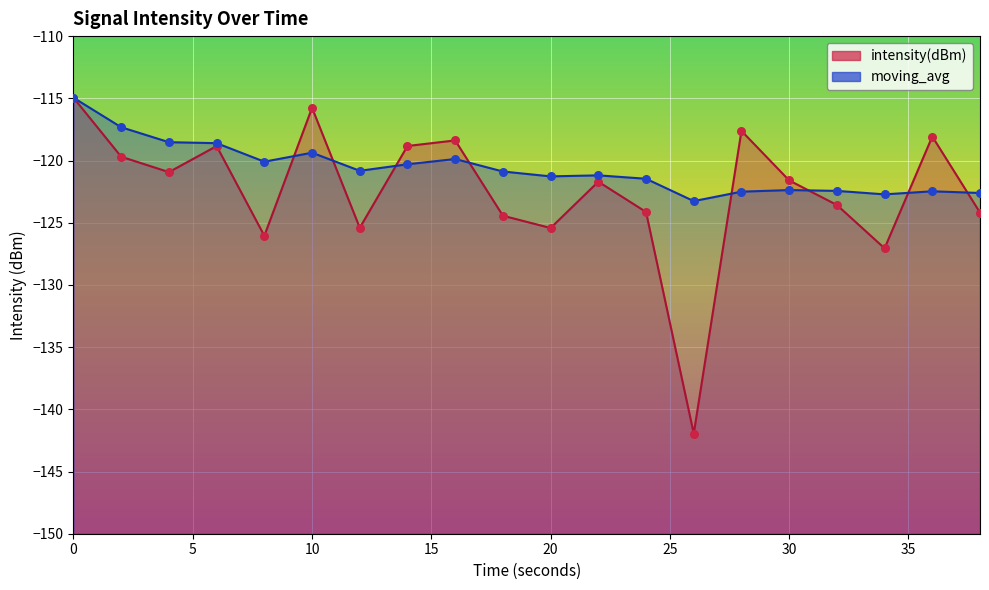

Which series reaches the minimum Y coordinate?

intensity(dBm)